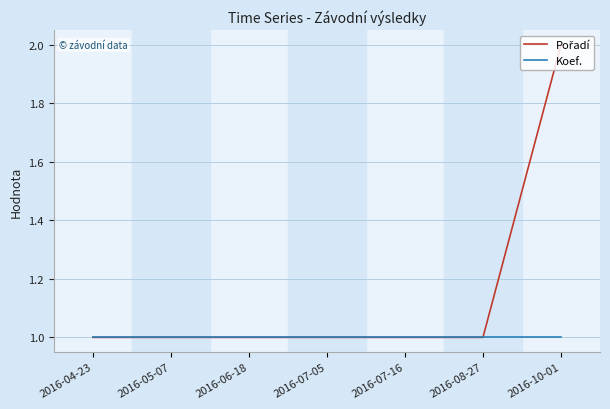

What is the greatest value displayed?

2